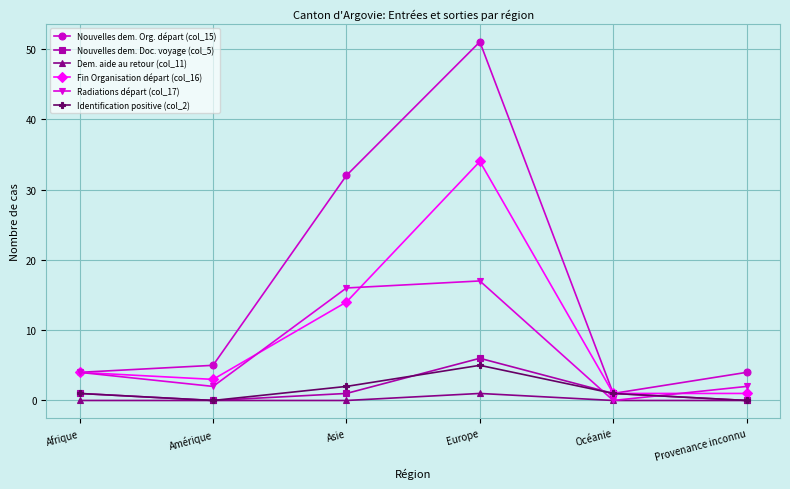

True or false: Nouvelles dem. Org. départ (col_15) and Dem. aide au retour (col_11) intersect in this chart.

False